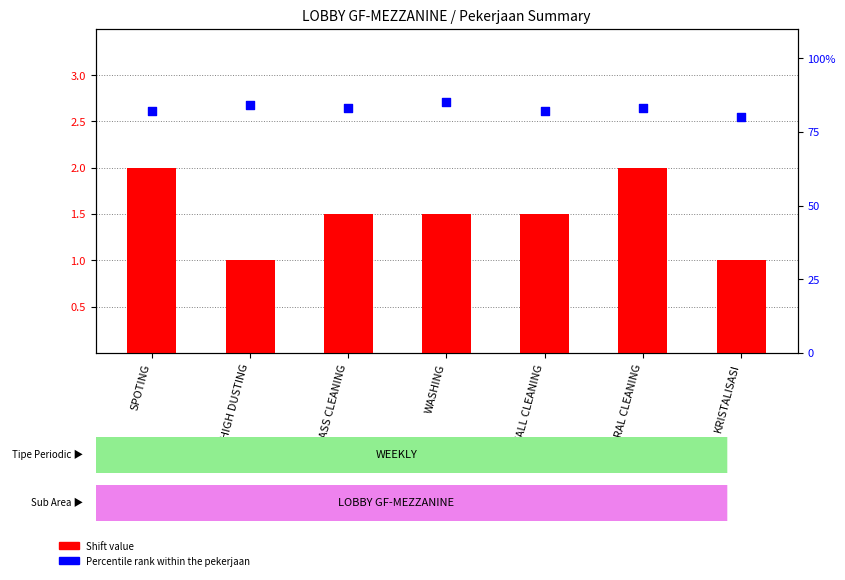

Which series reaches the maximum Y coordinate?

Shift value